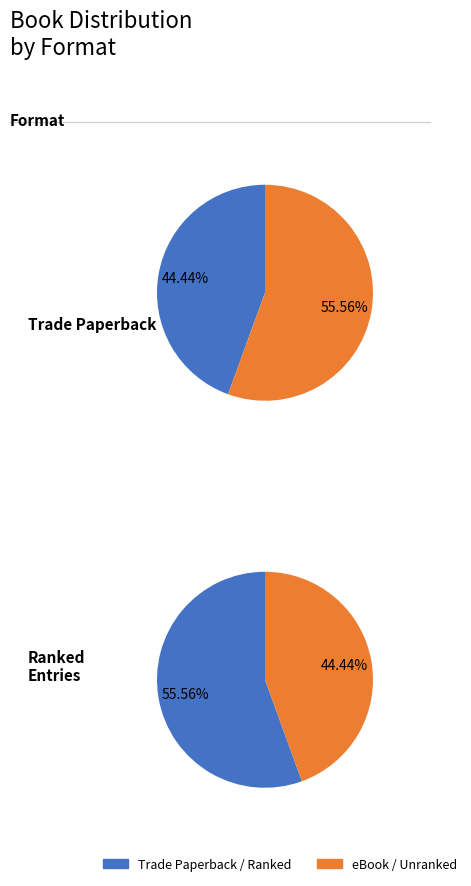

Rank the series by their maximum value, from highest to lowest.

Trade Paperback, eBook